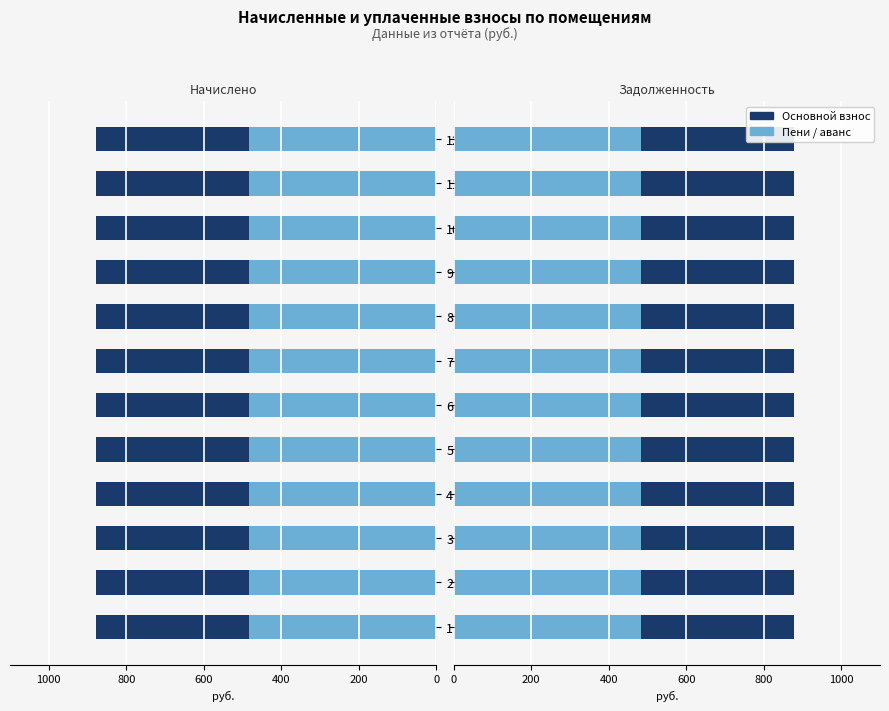

What is the value of the начислено bar at the 4th from the left?

877.2